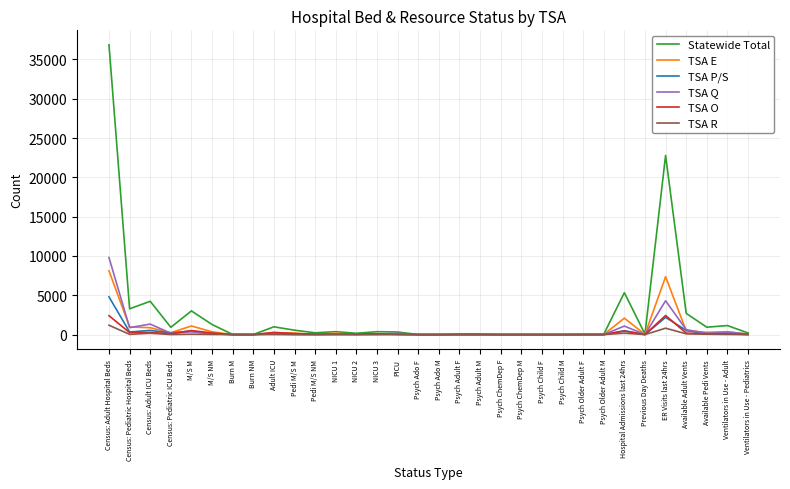

Is it true that Statewide Total equals 8493 at Census: Adult Hospital Beds?

False